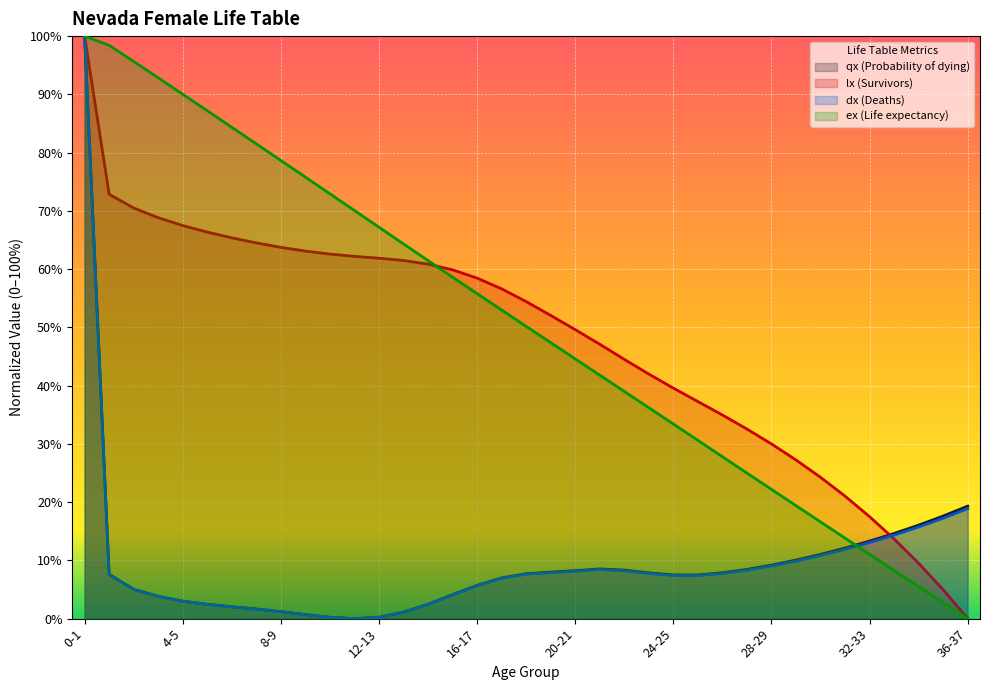

At which label does lx (Survivors) reach its peak?

0-1